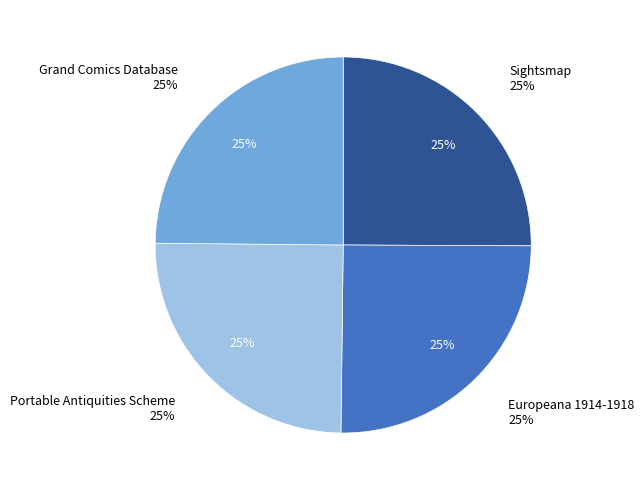

To the nearest percent, what is the average slice percentage?

25%